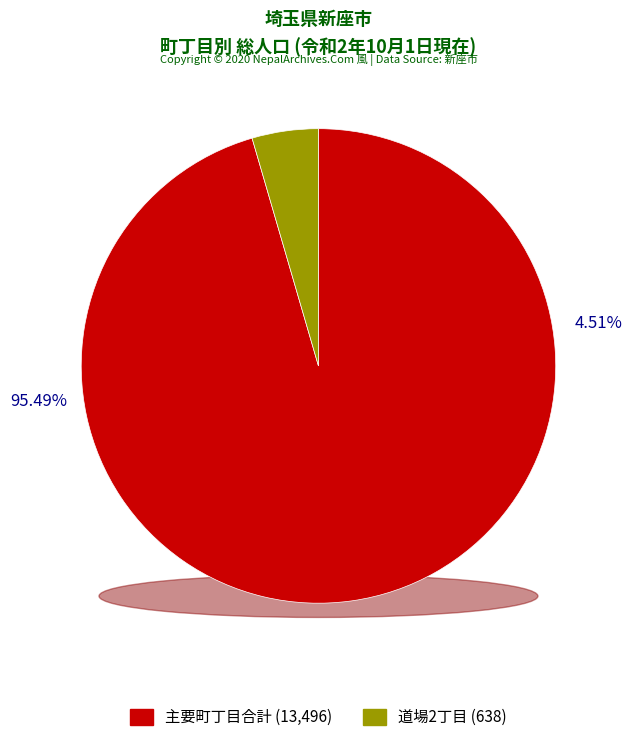

The 道場1丁目 slice represents 1% of the pie. True or false?

False